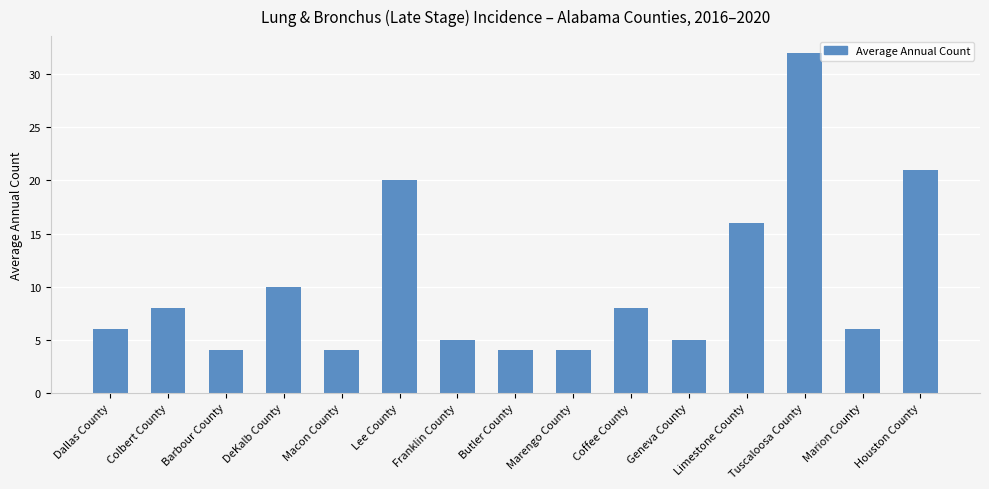

True or false: the data shows 11 at Marion County.

False